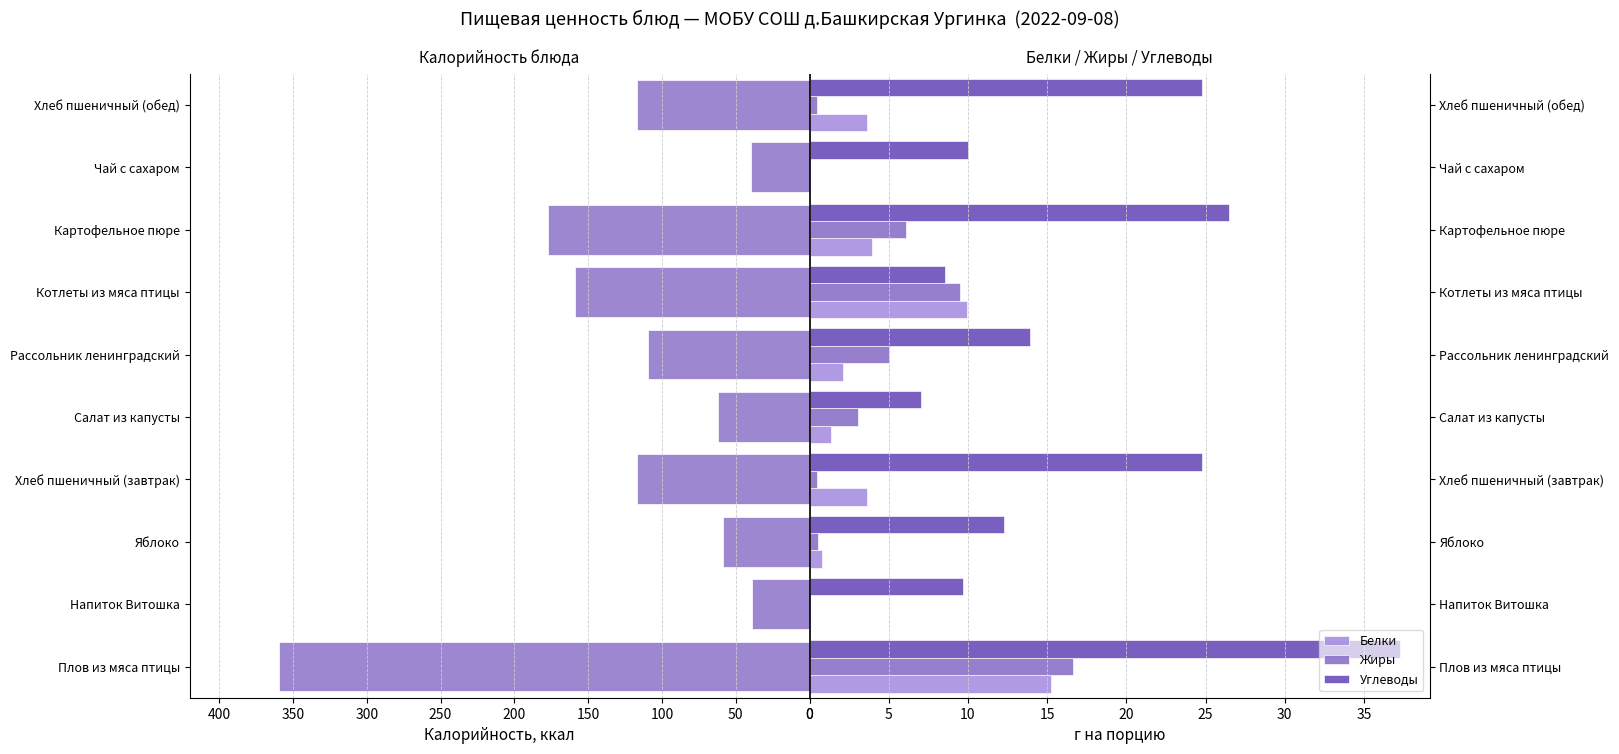

Reading right to left, transcribe all the data shown in this chart.

Калорийность: -117.0	-39.9	-177.2	-159.0	-109.8	-62.1	-117.0	-58.8	-39.0	-359.2
Белки: 3.6	0.0	4.0	9.9	2.1	1.4	3.6	0.8	0.0	15.2
Жиры: 0.5	0.0	6.1	9.5	5.0	3.1	0.5	0.5	0.0	16.6
Углеводы: 24.8	10.0	26.5	8.6	13.9	7.0	24.8	12.2	9.7	37.3